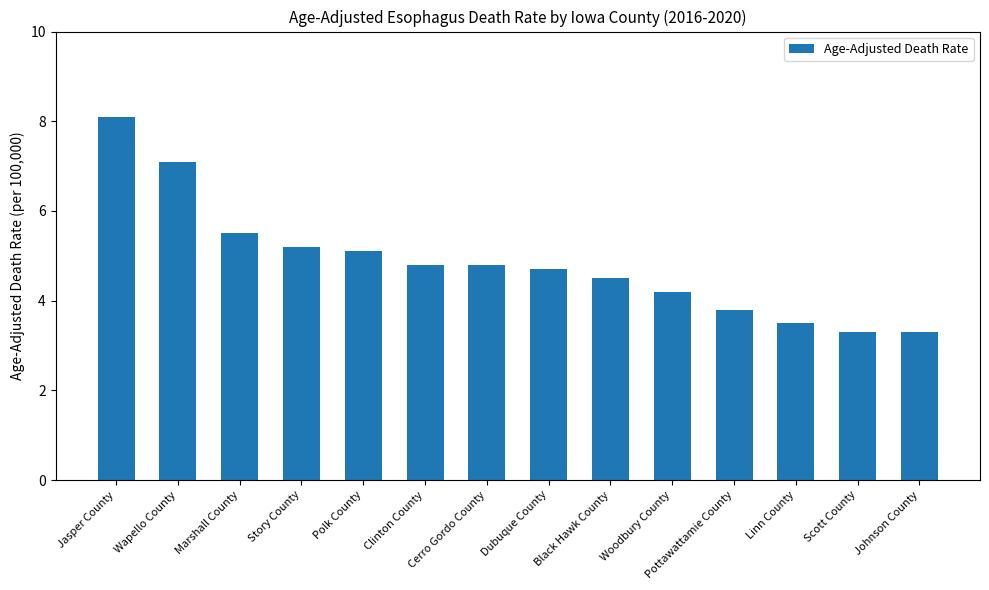

What is the change in value from Polk County to Cerro Gordo County?

-0.3